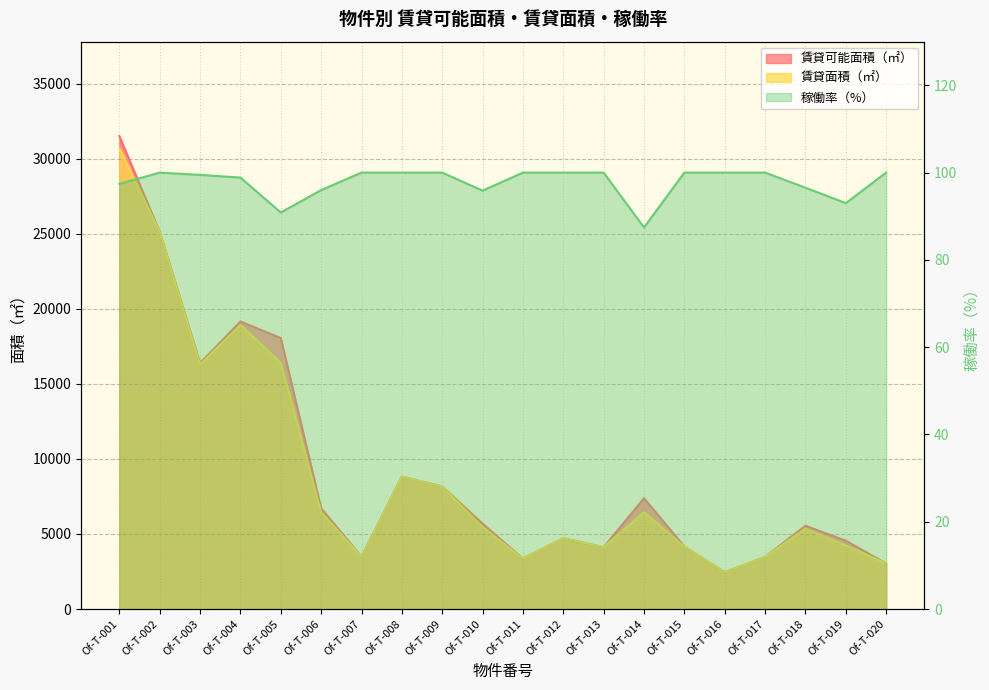

What is the minimum value shown in the chart?

87.4